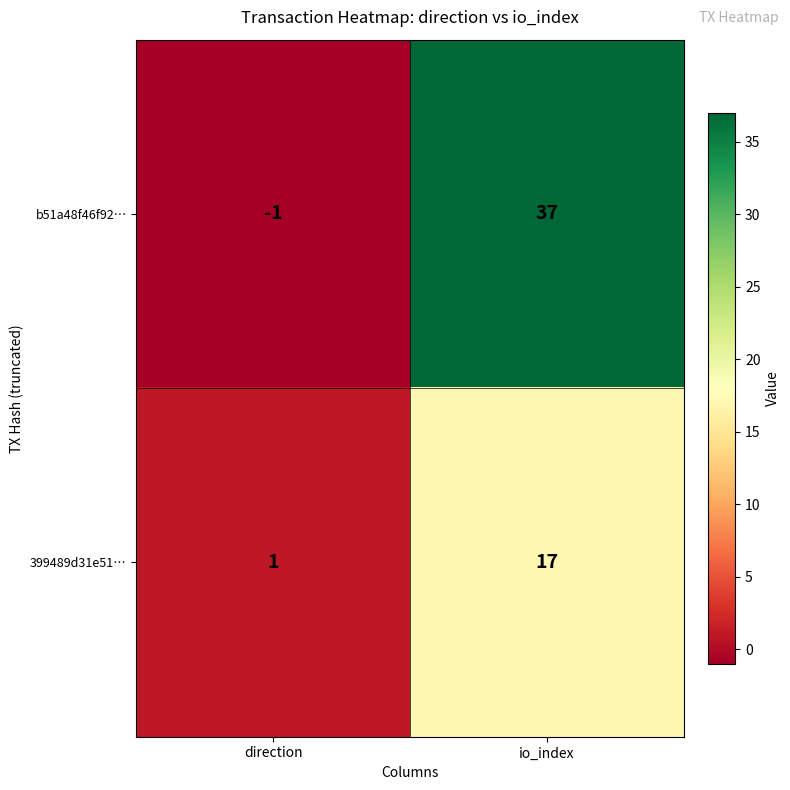

Which series has the largest range (max minus min)?

b51a48f46f92…